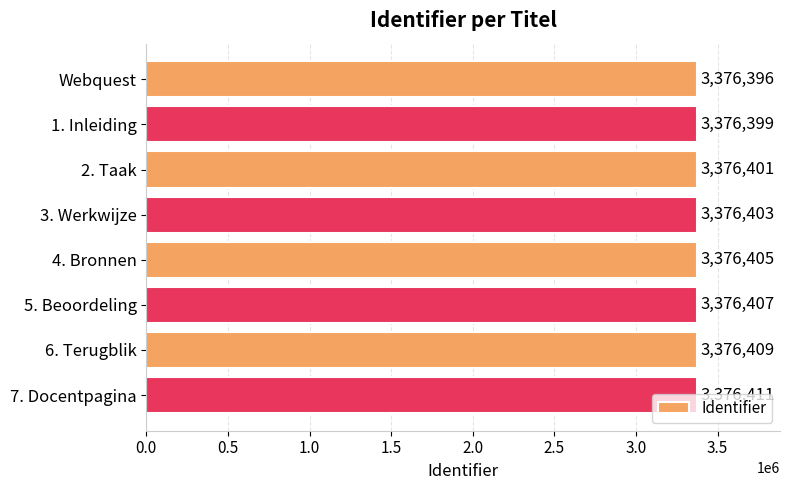

True or false: the data shows 5901706 at 4. Bronnen.

False